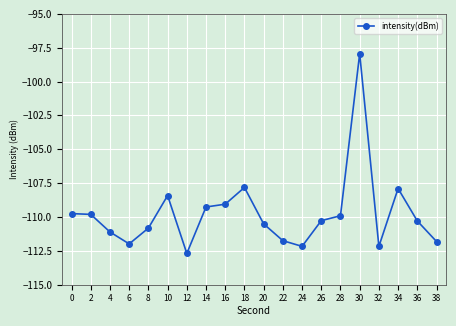

True or false: the data shows -110.3 at 26.

True